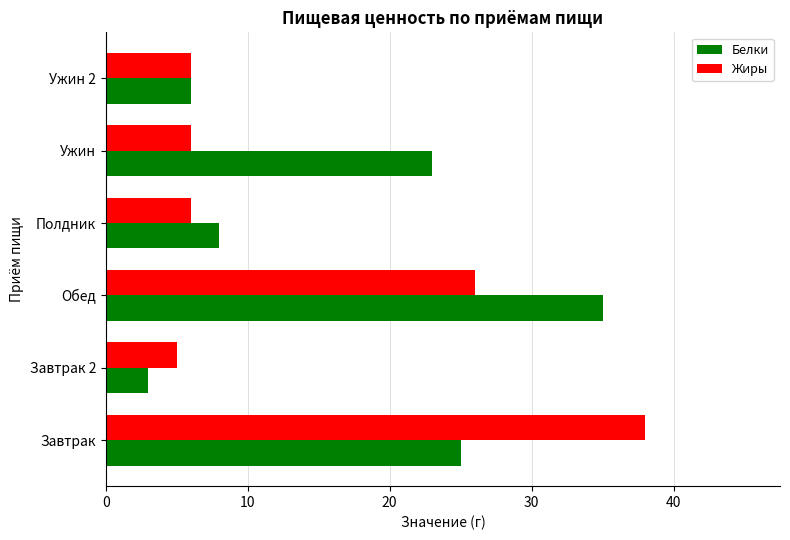

What value does the Белки series have at Завтрак 2?

3